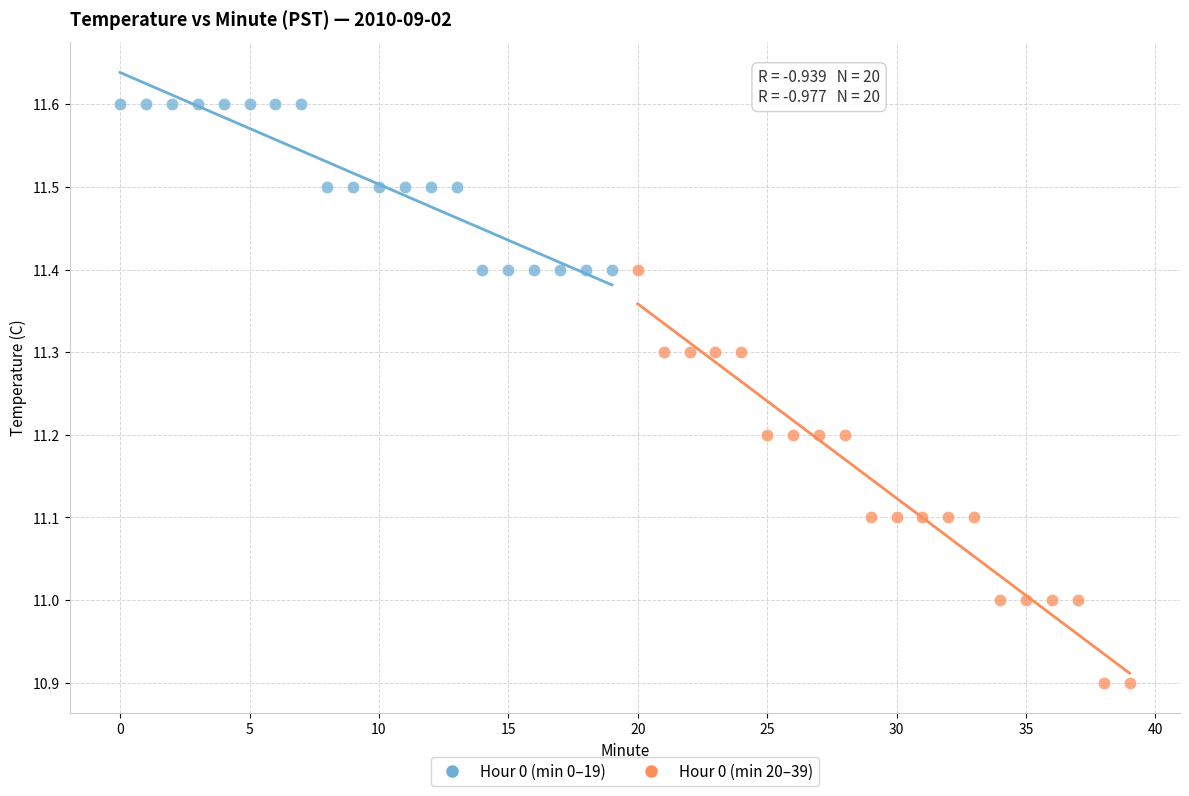

Which series has the largest Y range (max minus min)?

Hour 0 (min 20–39)